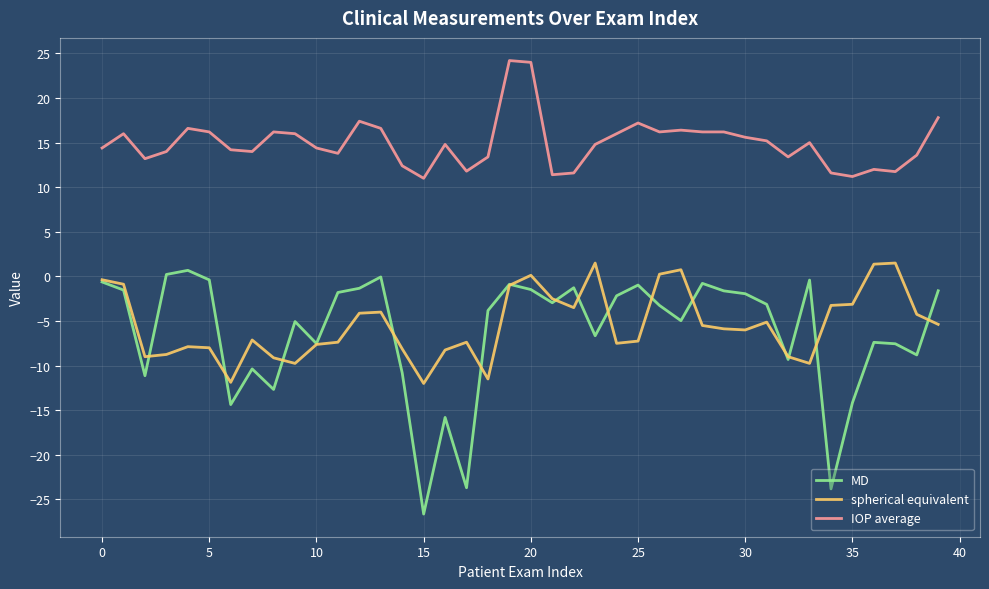

What is the minimum value shown in the chart?

-26.6